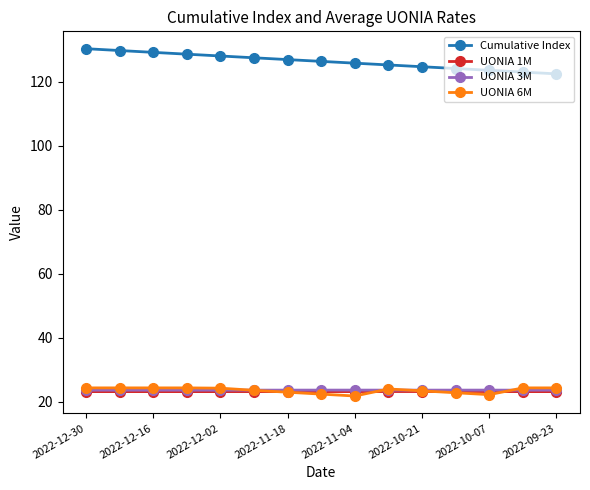

True or false: UONIA 6M and UONIA 1M intersect in this chart.

True